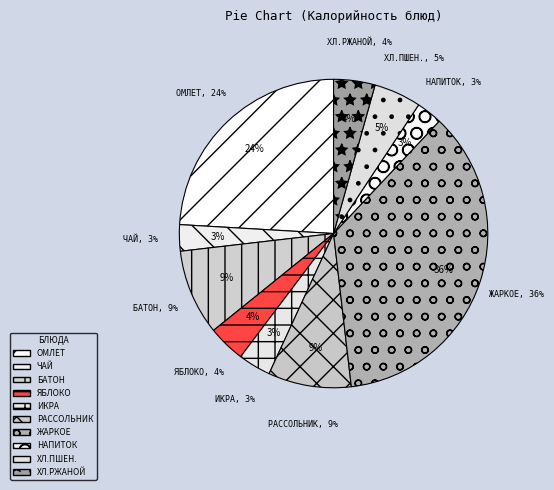

To the nearest percent, what percentage of the pie is Батон нарезной?

9%